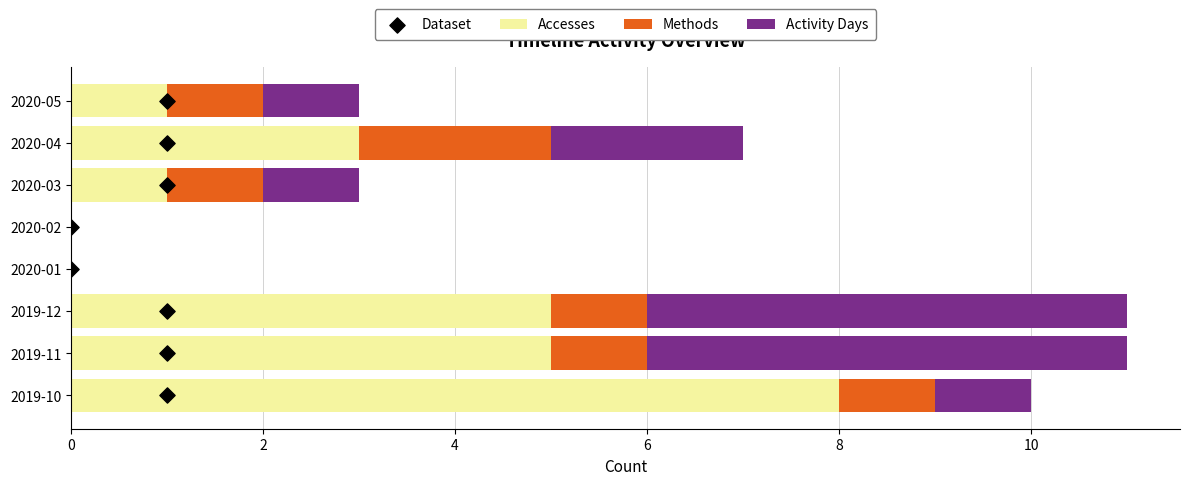

What is the maximum value for Accesses?

8